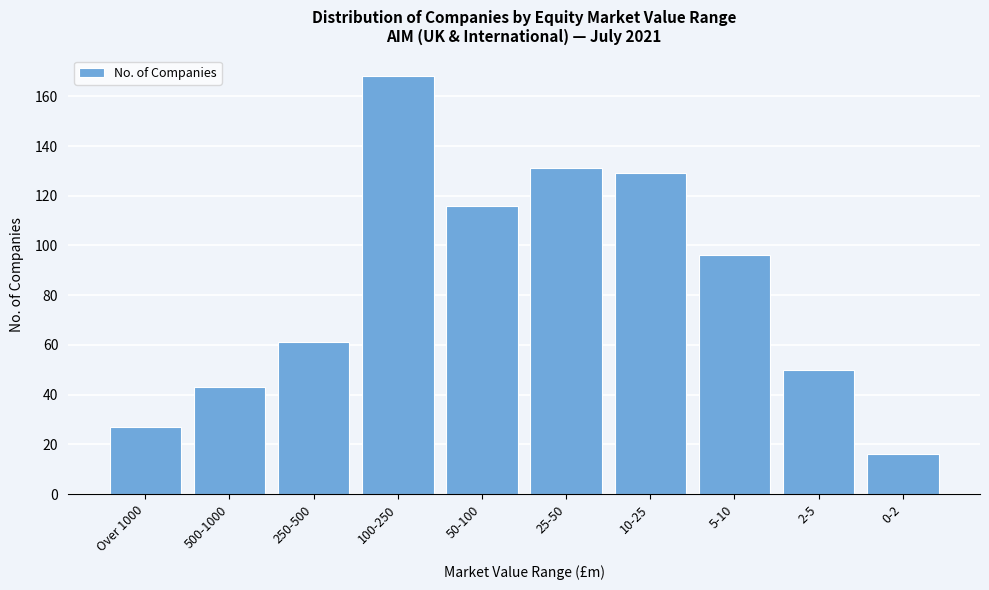

Reading right to left, what are all the values shown in this chart?

16	50	96	129	131	116	168	61	43	27